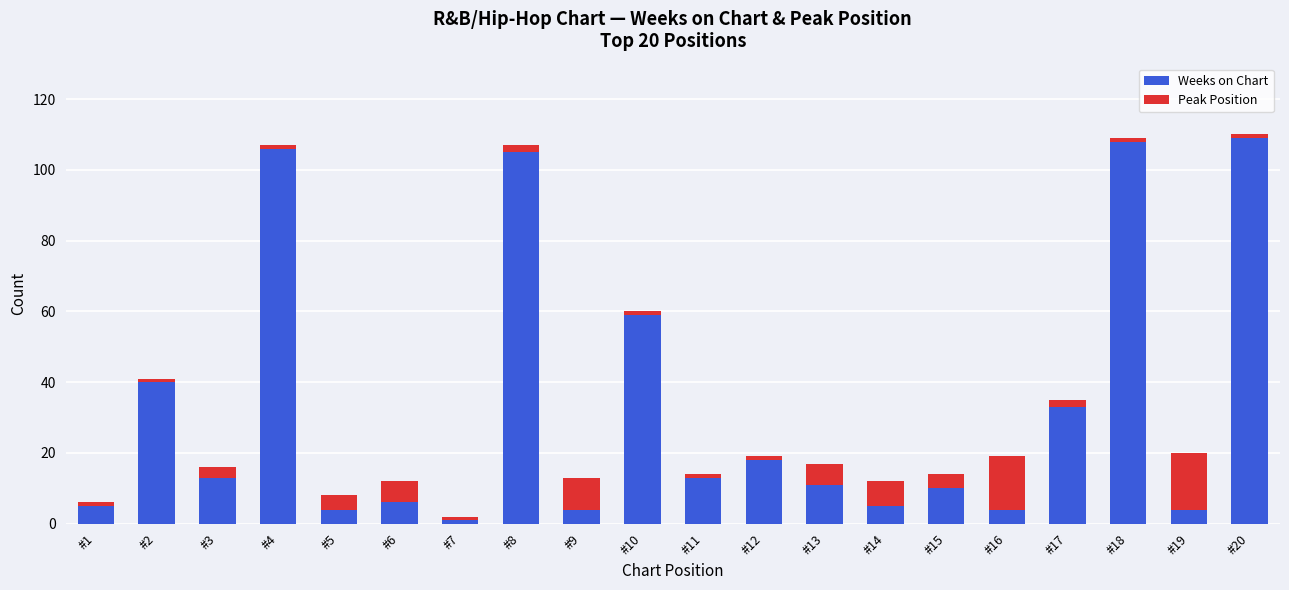

What is the maximum value for Weeks on Chart?

109